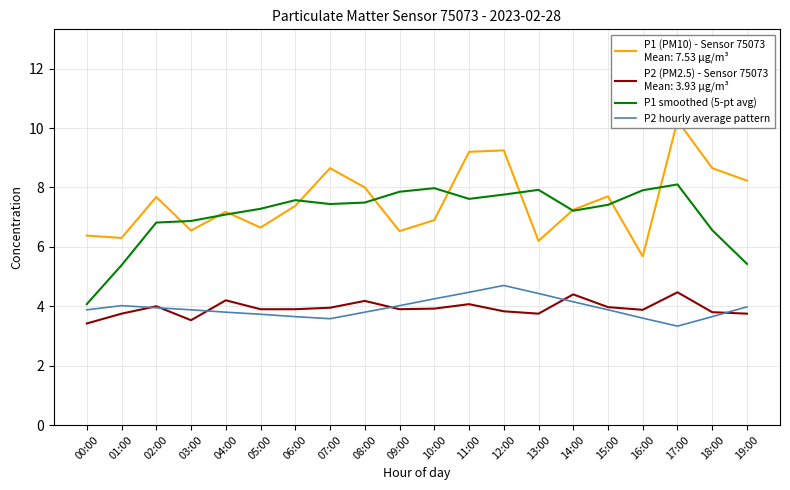

At which label is P1 smoothed (5-pt avg) closest to 6?

18:00